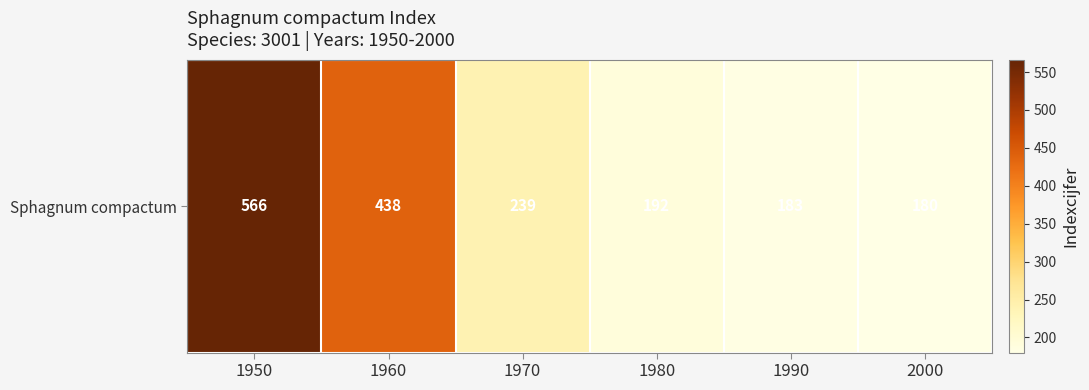

Rank the categories by value from highest to lowest.

1950, 1960, 1970, 1980, 1990, 2000